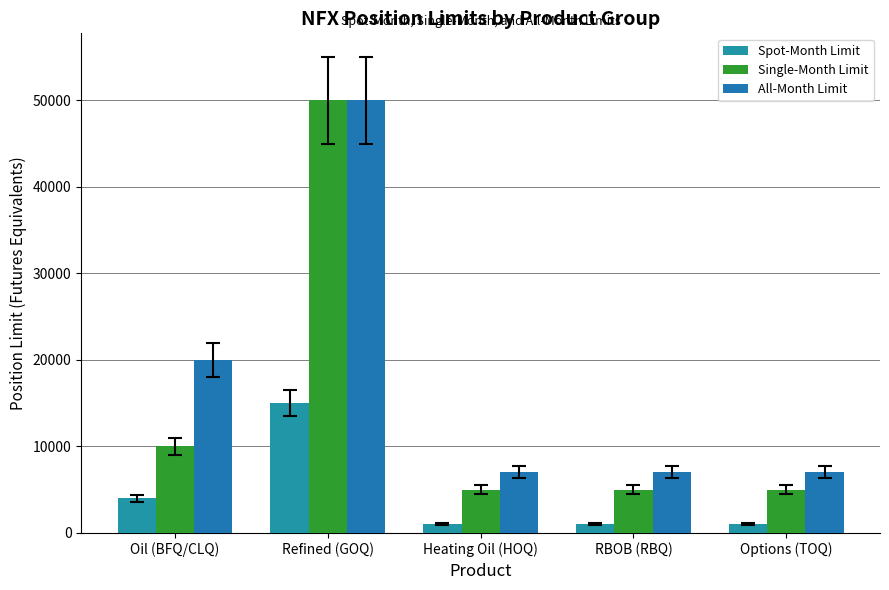

What is the smallest value displayed?

1000